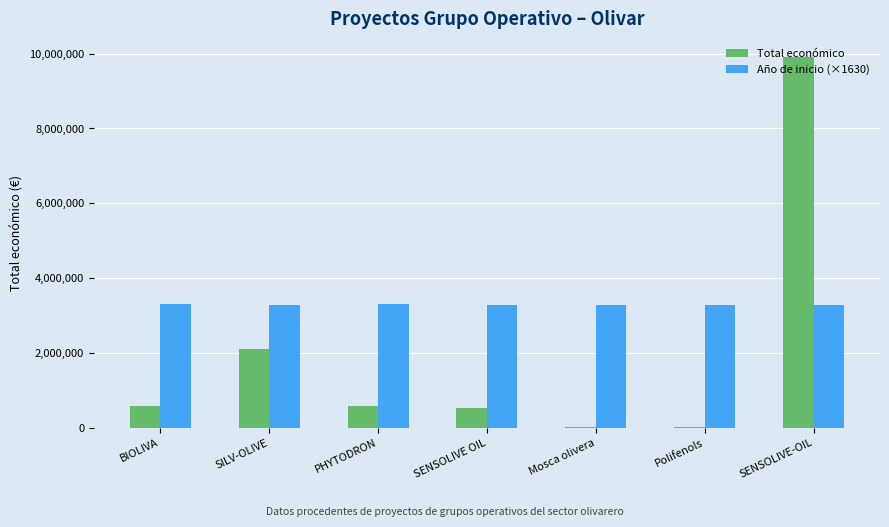

At which label does Año de inicio (×1630) first exceed 3288651?

BIOLIVA